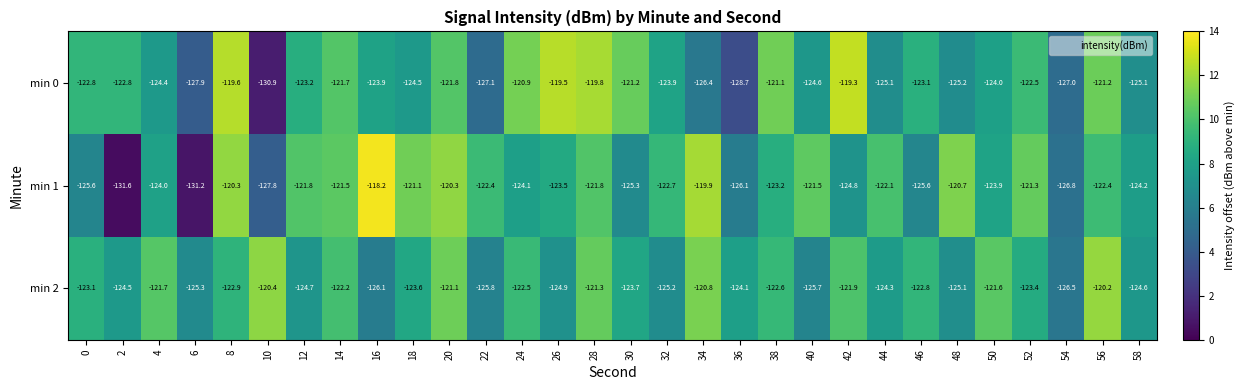

What value does the min 2 series have at 10?

-120.4